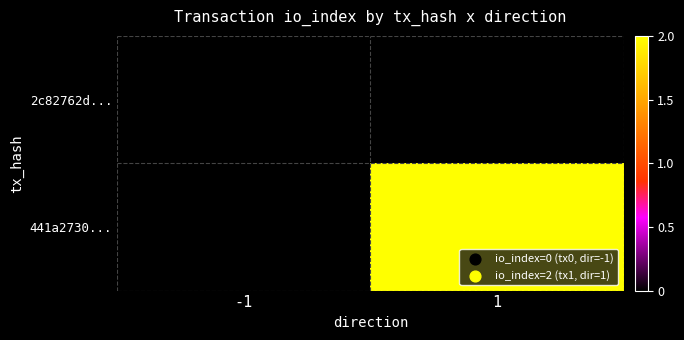

List the series in order of their peak value, highest first.

2c82762d..., 441a2730...